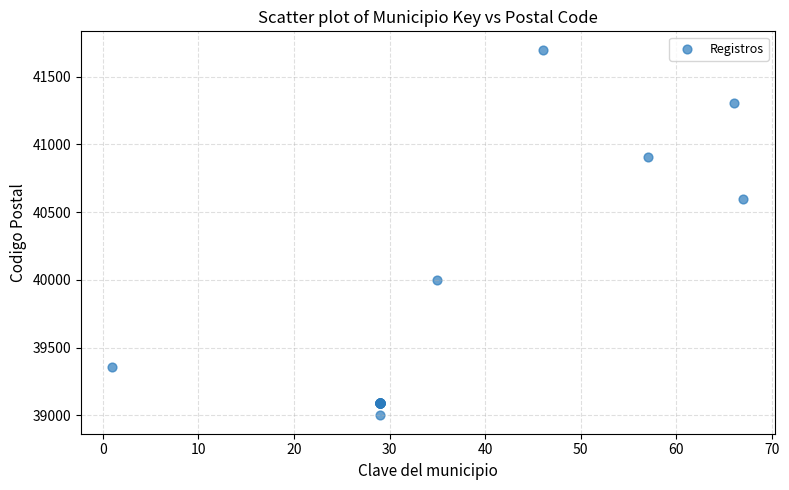

What Y value in the scatter plot is closest to 40350?

40600